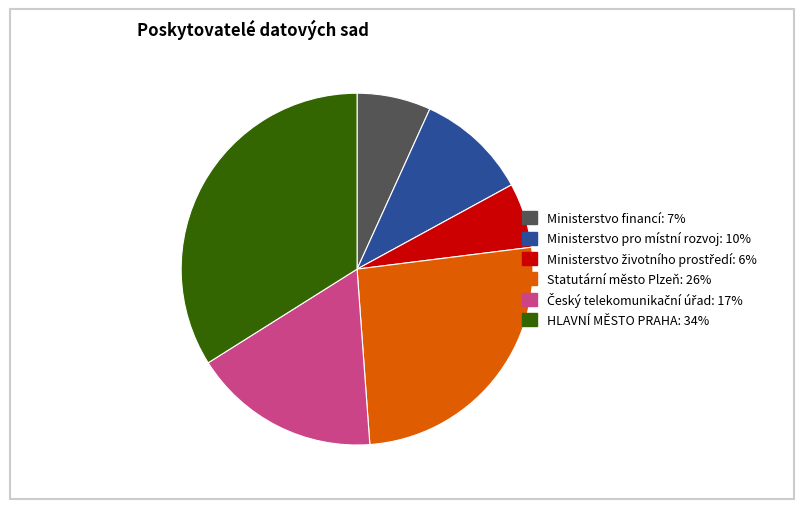

Is there any slice that represents more than half of the pie?

No